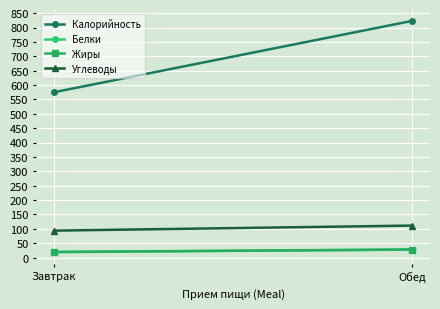

What is the total value across all series at Обед?

990.8